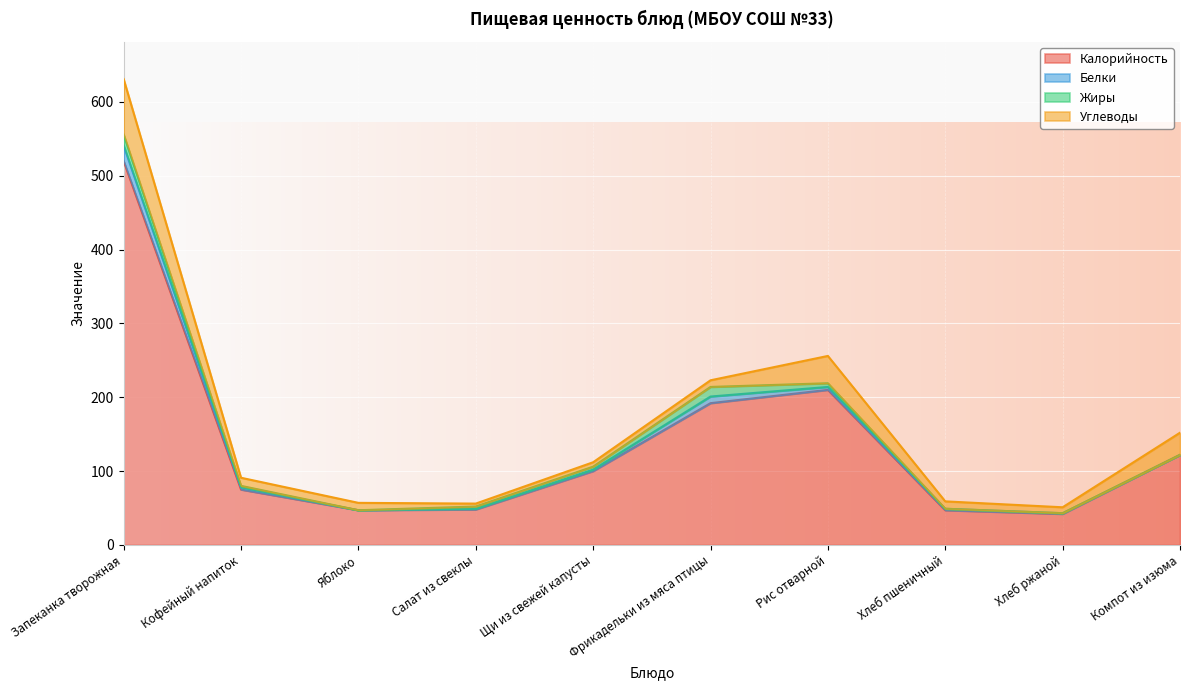

In Белки, how many points are lower than both neighbors (excluding endpoints)?

1